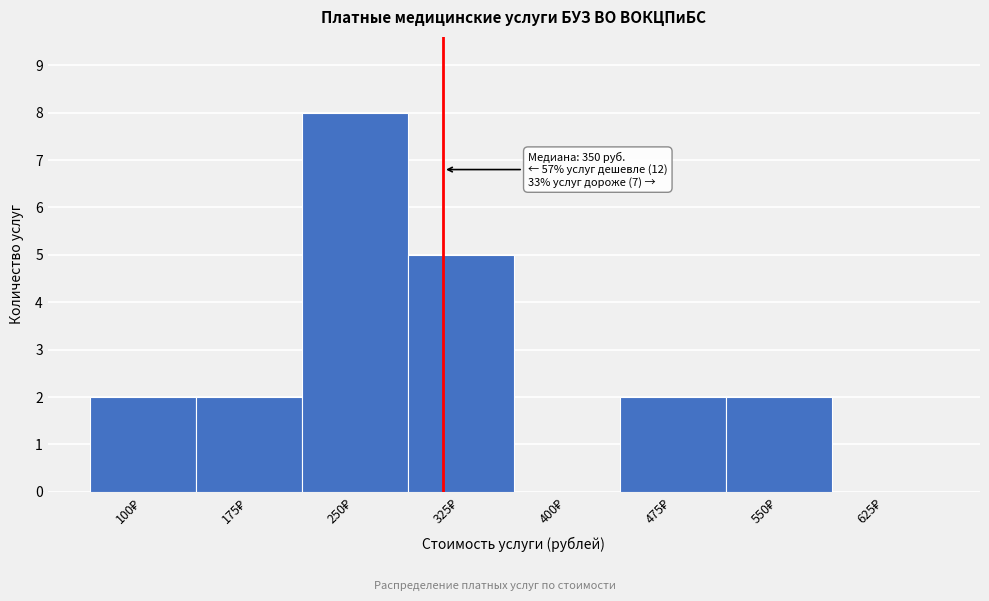

What is the sum of all values?

21